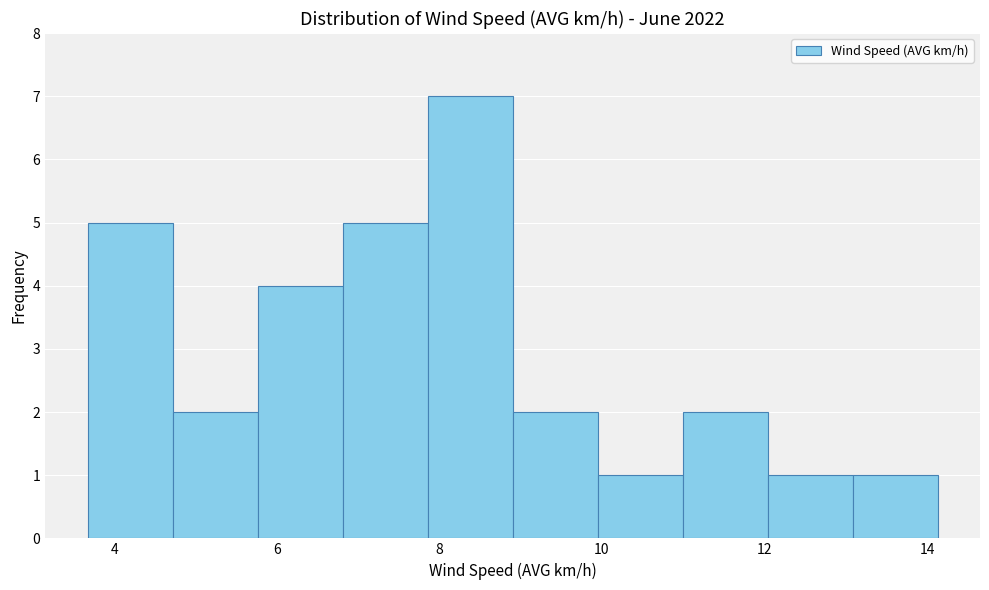

How tall is the bar that spans 9.0 to 10.0 on the x-axis? Neither the bar edges nor the heights are printed on the chart, so give them approximately, as read against the axes.

2